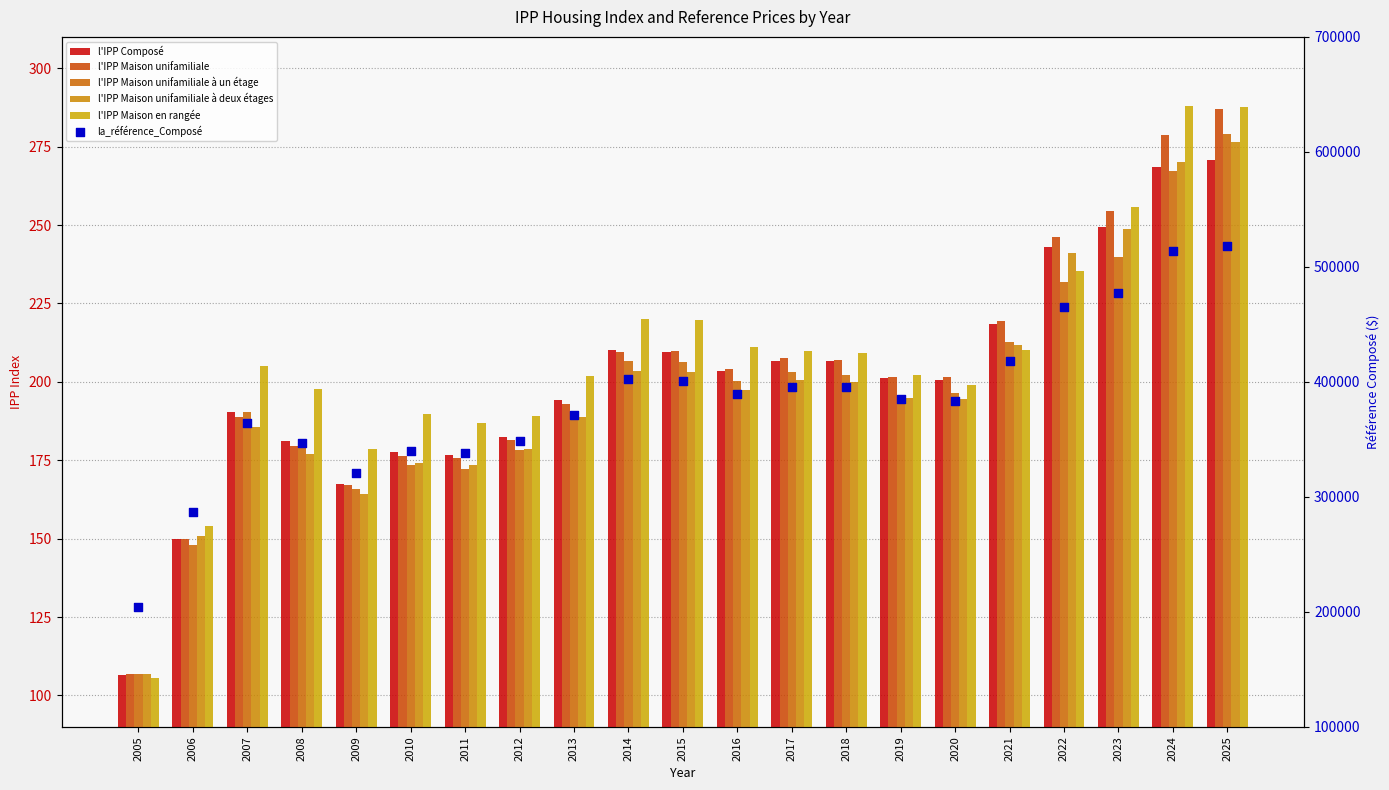

Which series contains the highest Y value?

la_référence_Composé